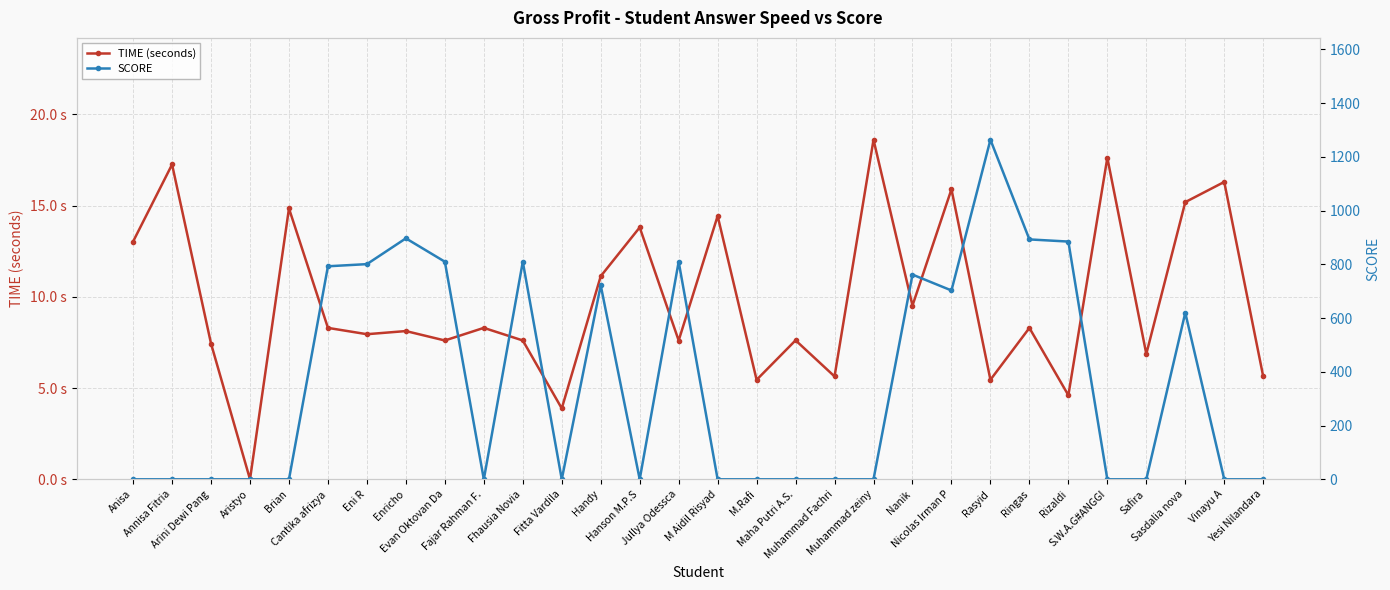

Which series has the largest total across all categories?

SCORE